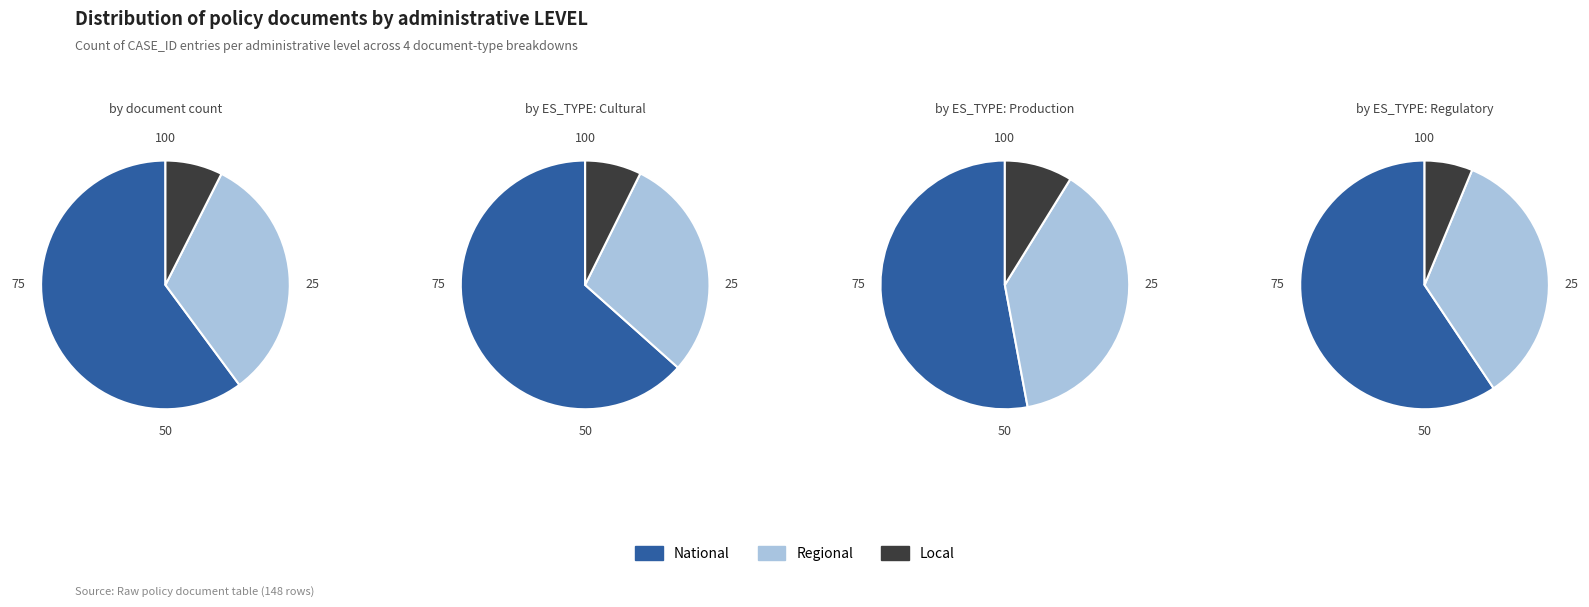

The Regional slice represents 27% of the pie. True or false?

False